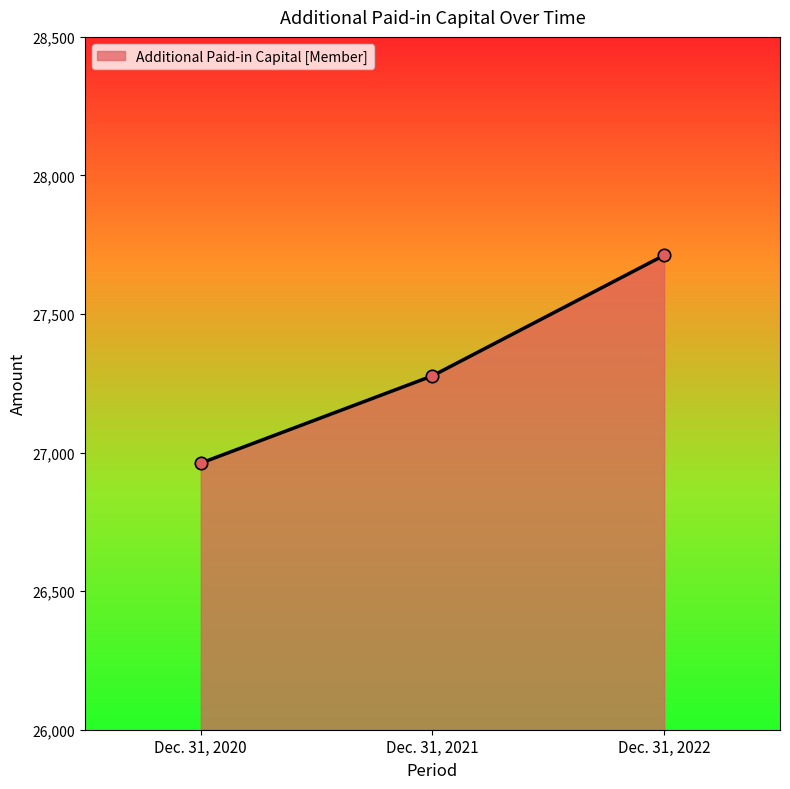

Which has a higher value, Dec. 31, 2022 or Dec. 31, 2021?

Dec. 31, 2022